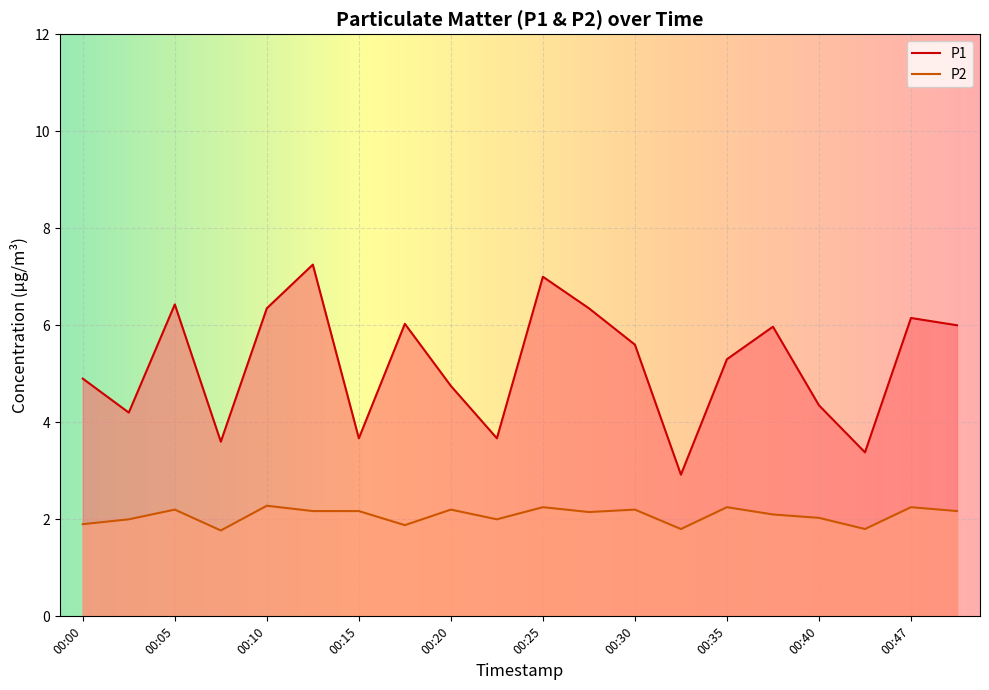

What is the greatest value displayed?

7.2